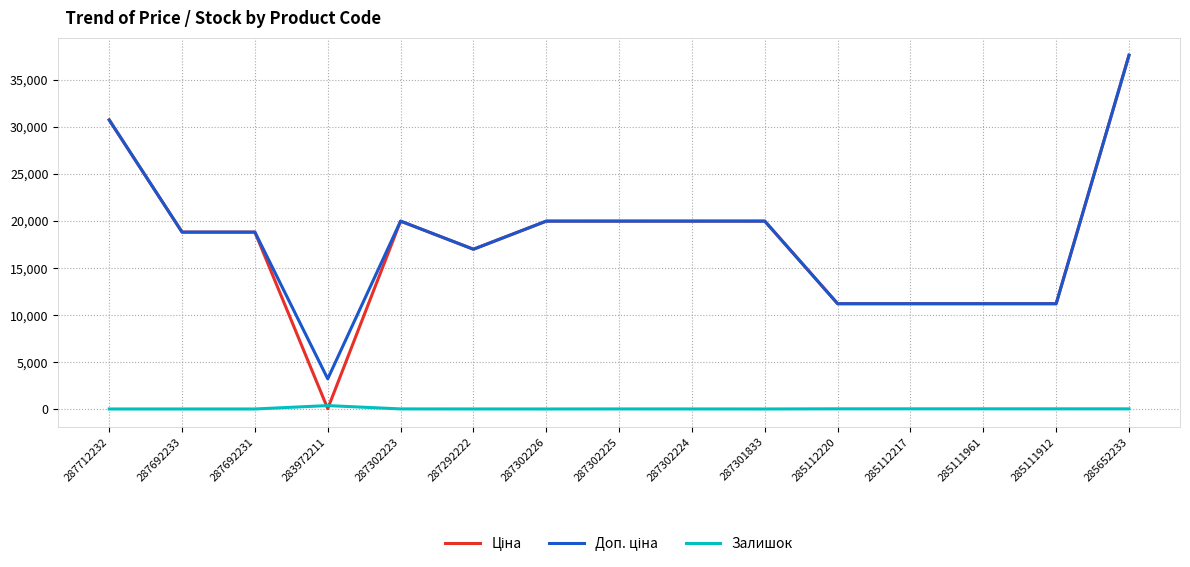

At which category does Ціна reach its first local peak?

287302223